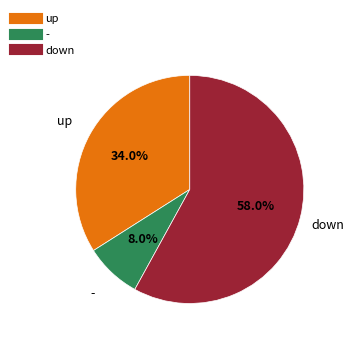

Is there any slice that represents more than half of the pie?

Yes